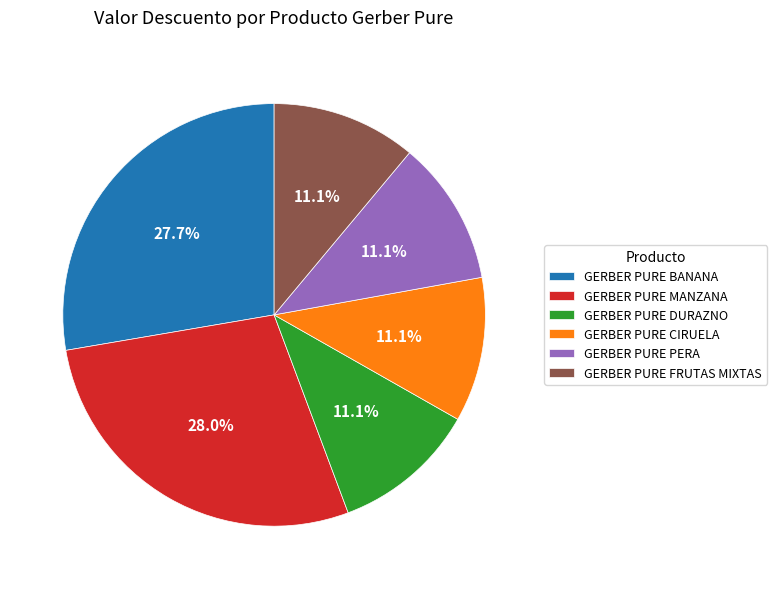

Approximately how many times larger is the value at GERBER PURE DURAZNO compared to GERBER PURE BANANA?

0.4